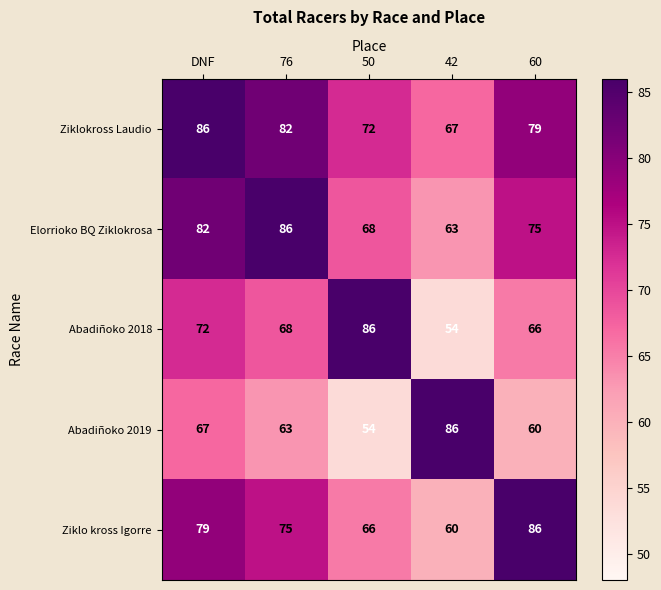

What is the sum of all Abadiñoko 2018 values?

346